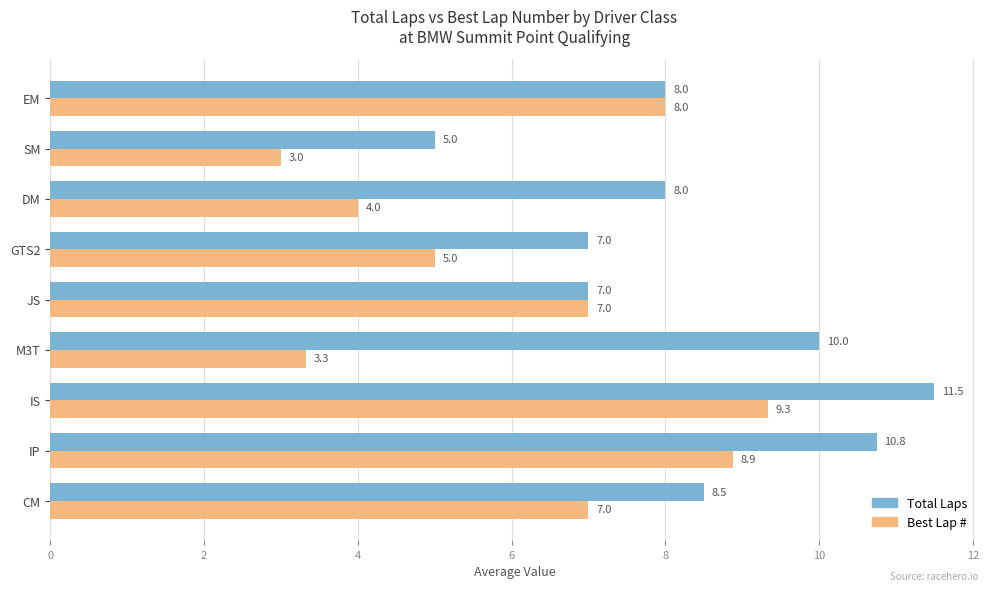

How many categories are shown in the chart?

9